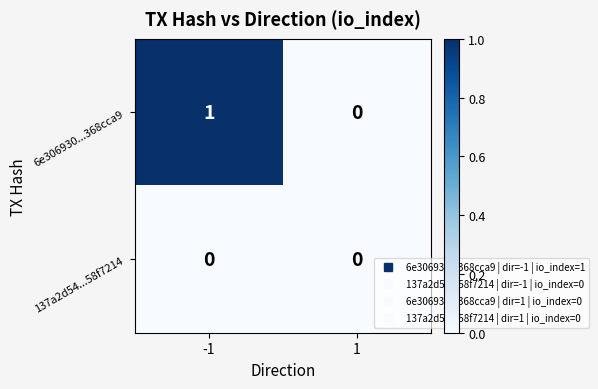

Reading left to right, transcribe all the data shown in this chart.

6e306930...368cca9: -1=1	1=0
137a2d54...58f7214: -1=0	1=0